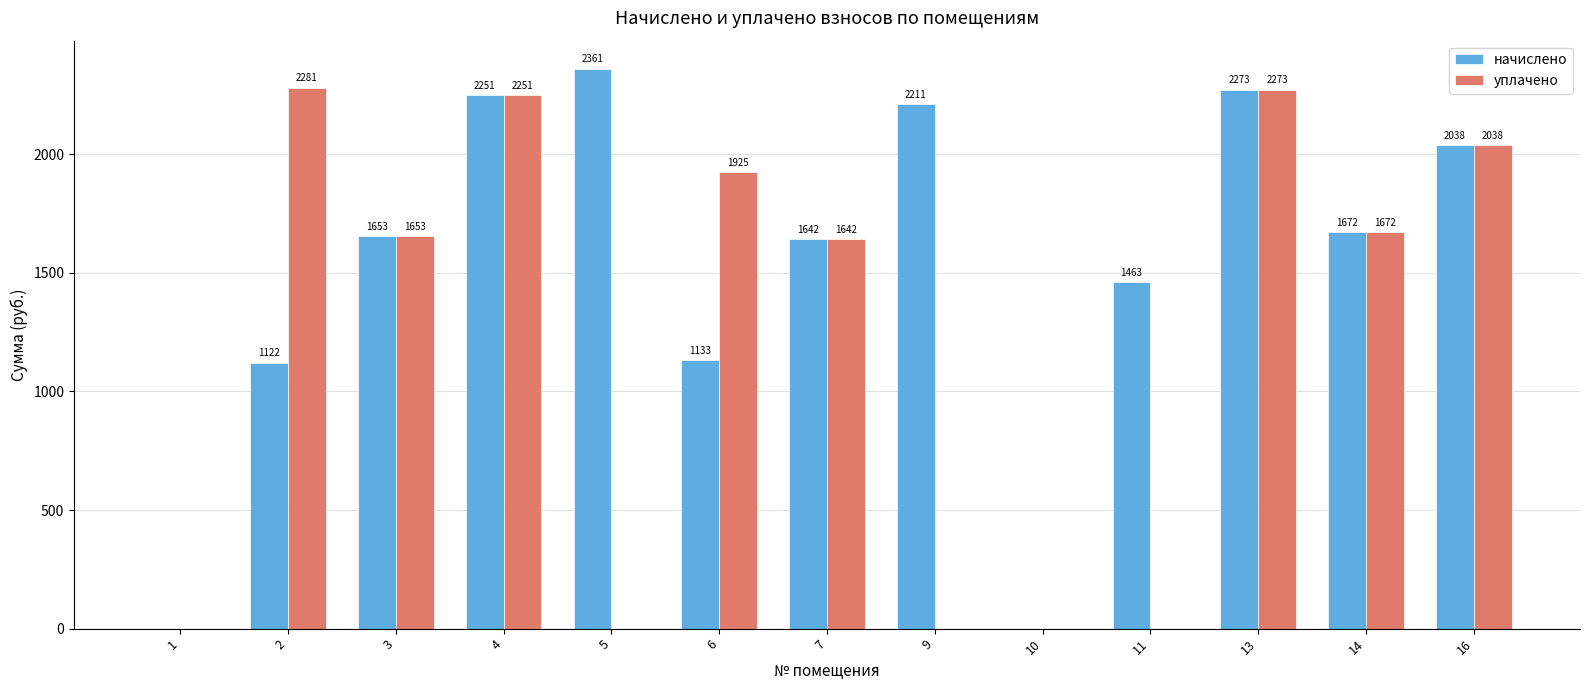

The уплачено series shows 3907.2 at 13. True or false?

False